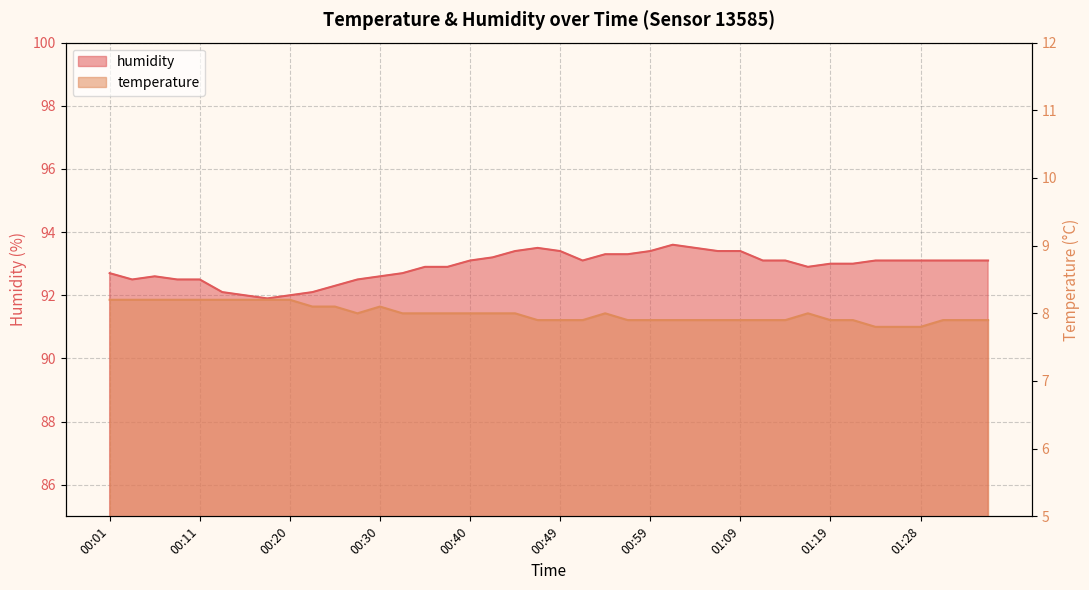

Where is humidity nearest to the value 92?

00:15